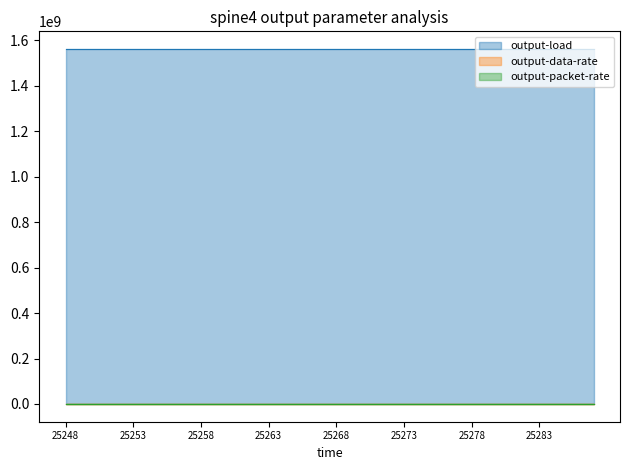

List the series in order of their peak value, highest first.

output-load, output-packet-rate, output-data-rate